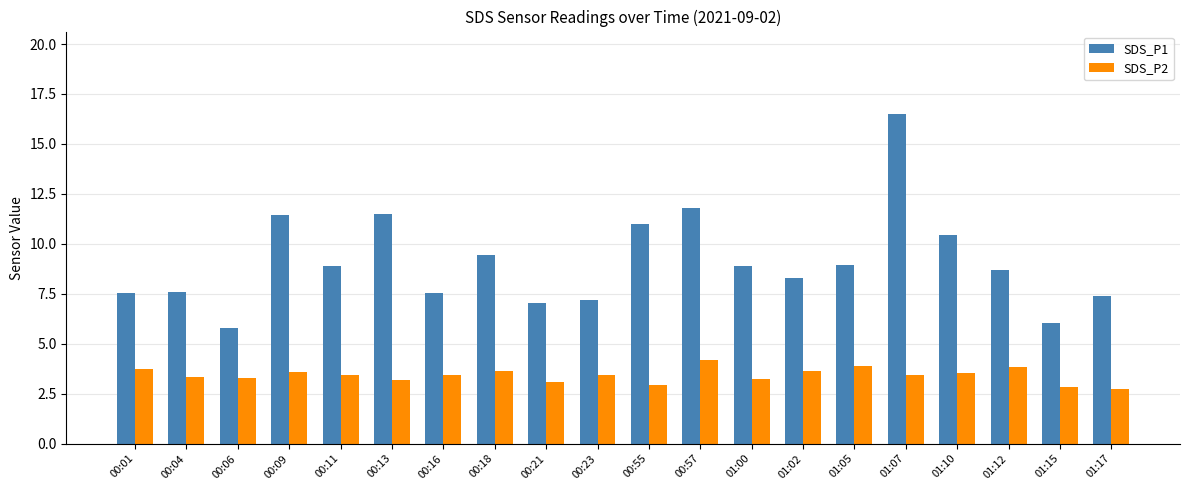

Does the chart contain any negative values?

No